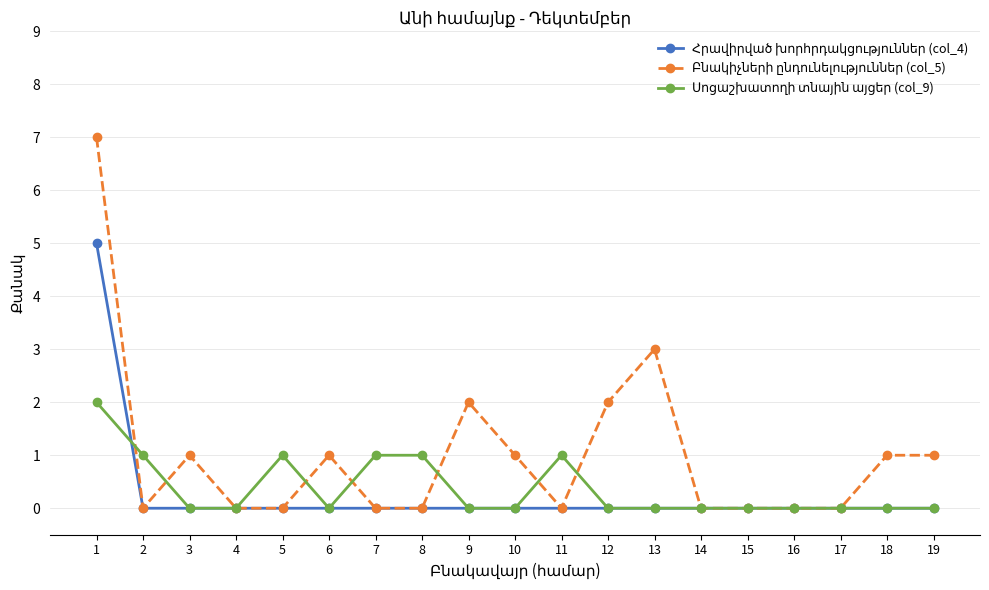

What is the maximum value shown in the chart?

7